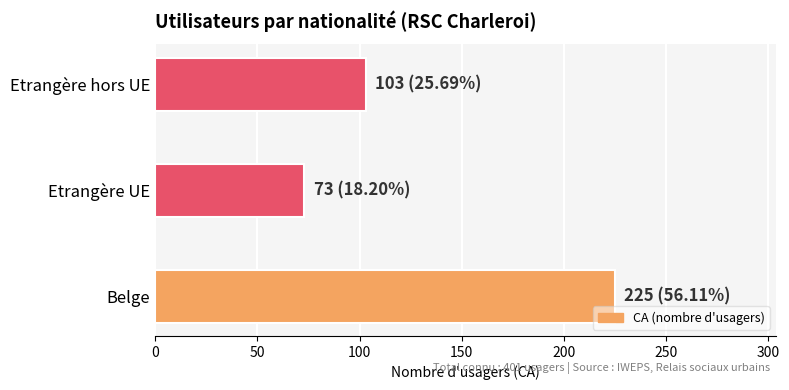

What is the change in value from Belge to Etrangère hors UE?

-122